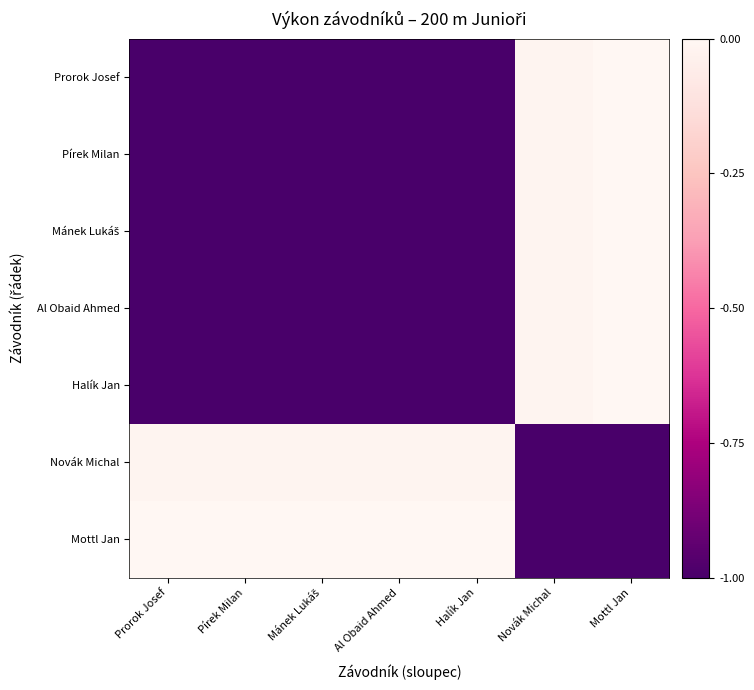

What is the smallest value displayed?

-2.0